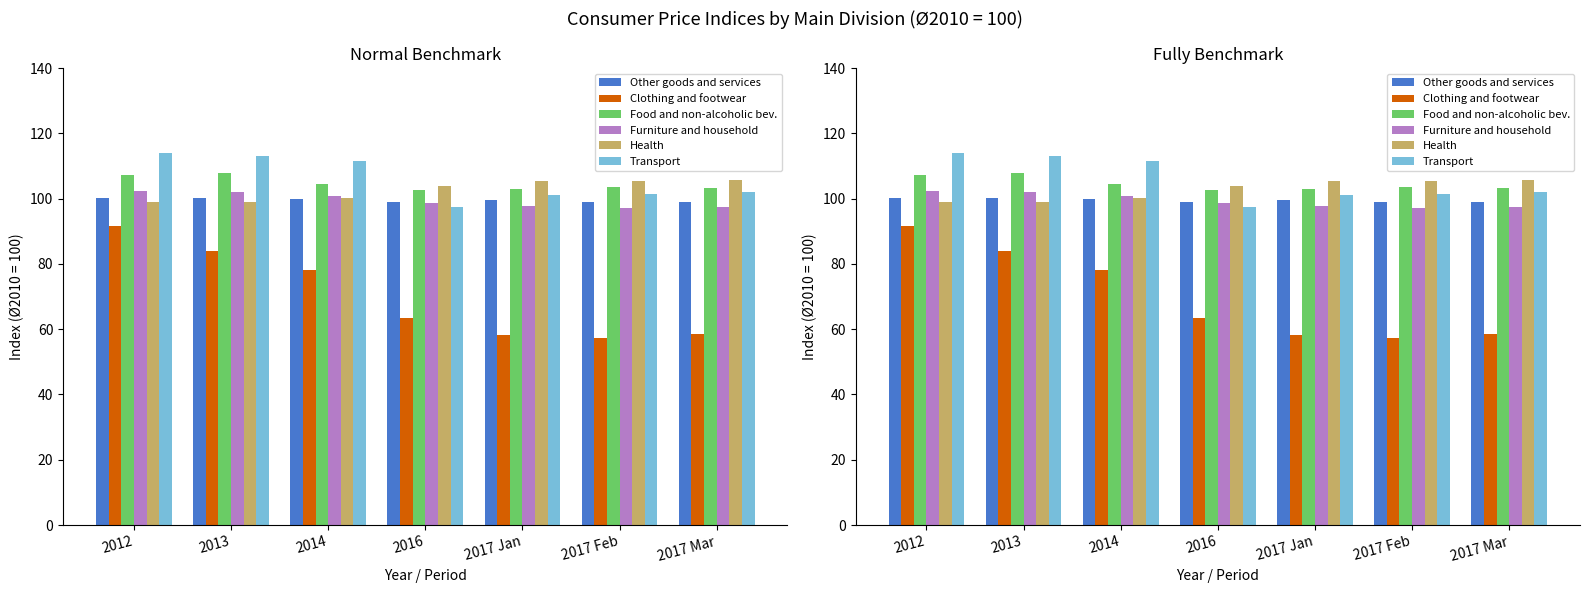

What is the difference between the Health values at 2014 and 2017 Jan?

5.1